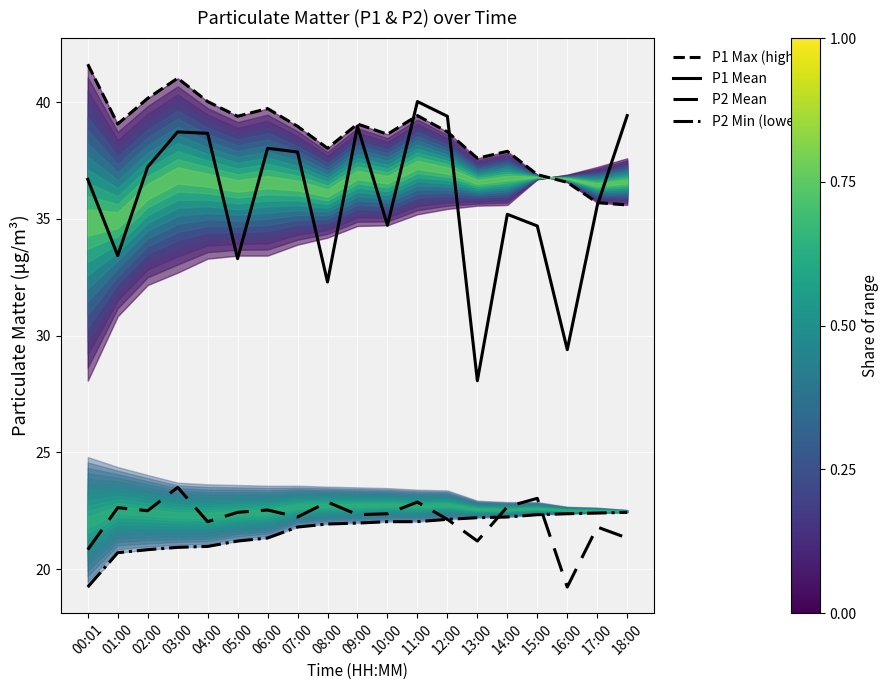

How many data points does each series have?

19